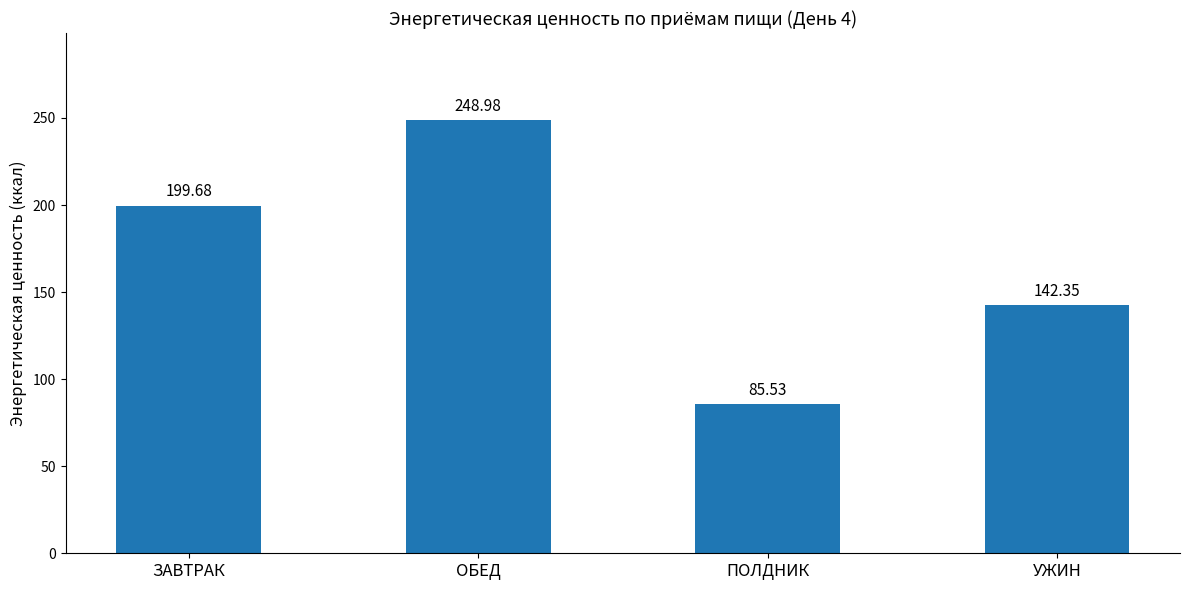

How many values exceed 199?

2